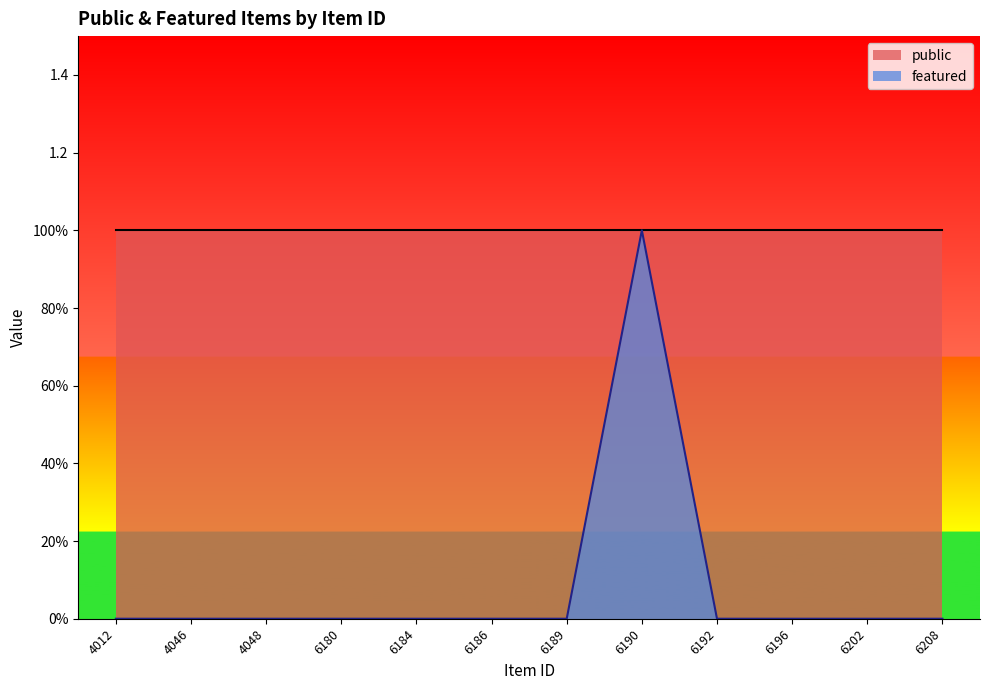

What is the difference between the maximum and minimum values?

1